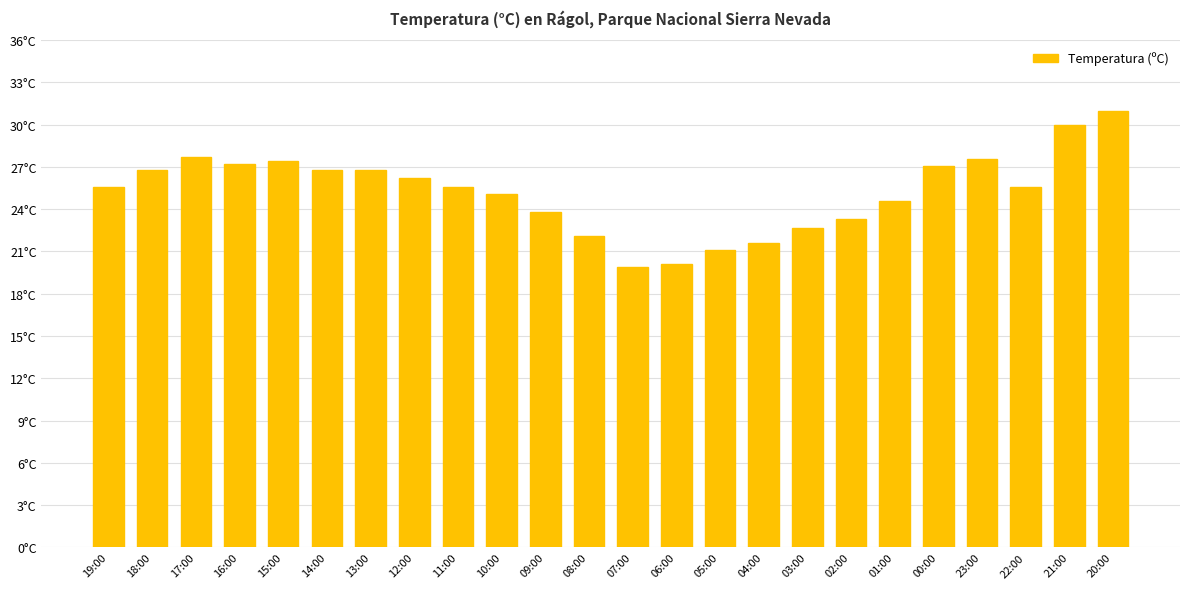

The chart shows a value of 35.9 at 22:00. True or false?

False